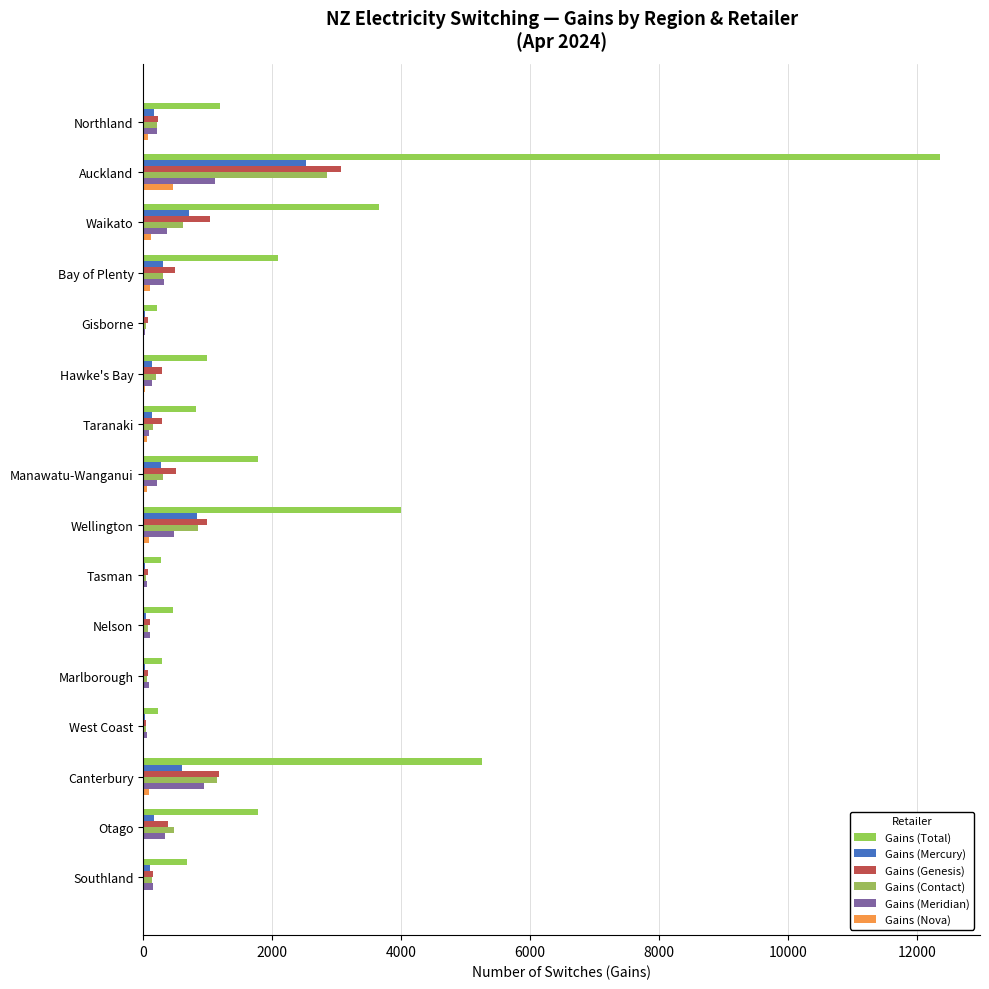

Which series has the largest total across all categories?

Gains (Total)